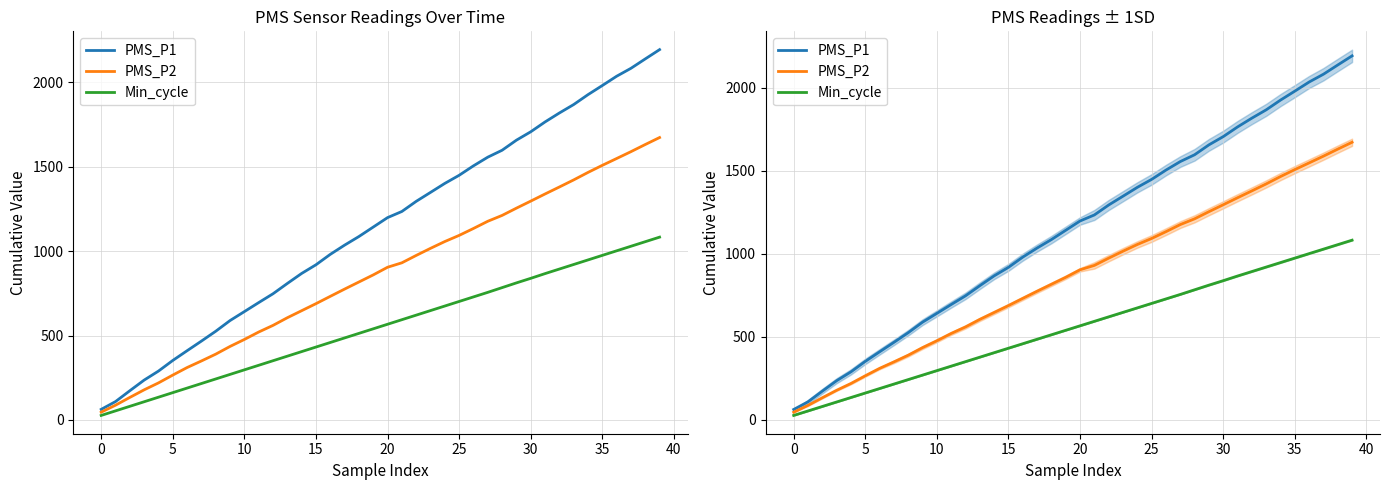

At which category is the sum across all series the highest?

39